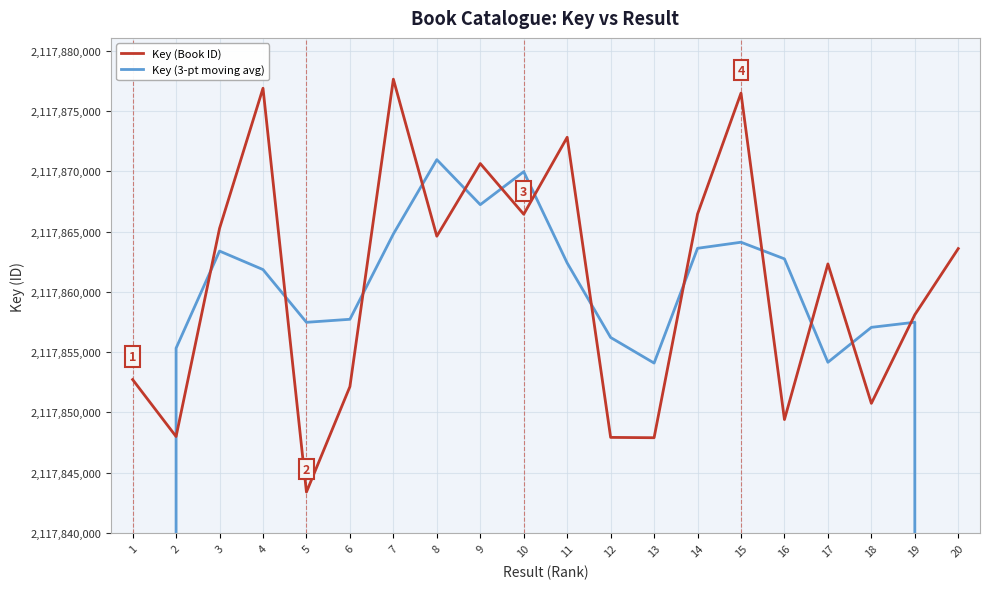

Reading right to left, transcribe all the data shown in this chart.

Key (Book ID): 20=2117863590.0	19=2117858103.0	18=2117850752.0	17=2117862317.0	16=2117849409.0	15=2117876484.0	14=2117866452.0	13=2117847903.0	12=2117847931.0	11=2117872819.0	10=2117866437.0	9=2117870641.0	8=2117864614.0	7=2117877638.0	6=2117852140.0	5=2117843398.0	4=2117876886.0	3=2117865262.0	2=2117848002.0	1=2117852726.0
Key (3-pt moving avg): 20=1411907231.0	19=2117857481.7	18=2117857057.3	17=2117854159.3	16=2117862736.7	15=2117864115.0	14=2117863613.0	13=2117854095.3	12=2117856217.7	11=2117862395.7	10=2117869965.7	9=2117867230.7	8=2117870964.3	7=2117864797.3	6=2117857725.3	5=2117857474.7	4=2117861848.7	3=2117863383.3	2=2117855330.0	1=1411900242.7